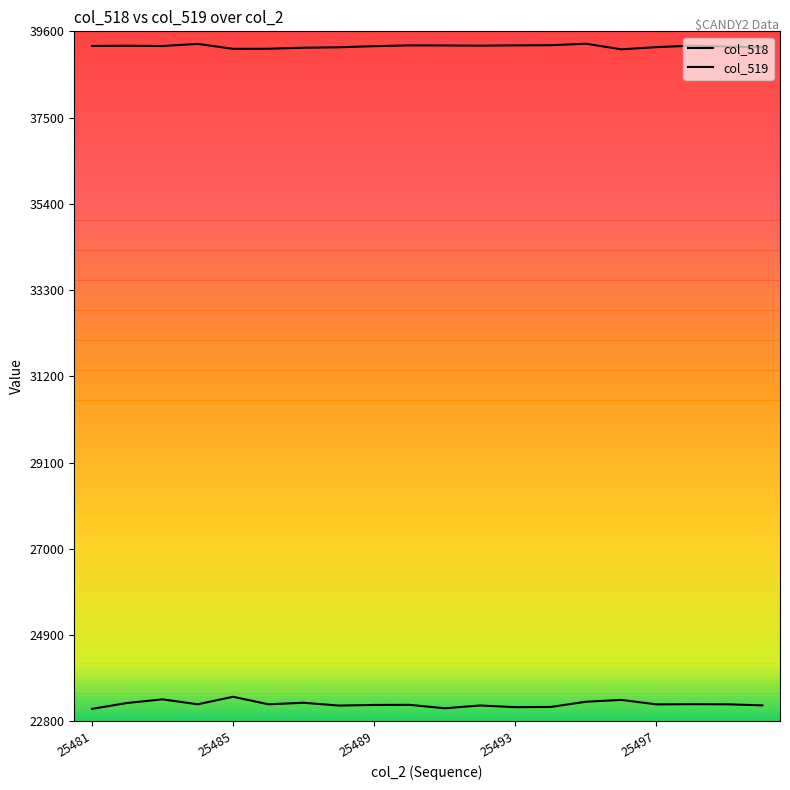

Is this an area chart (filled region under the line)?

No